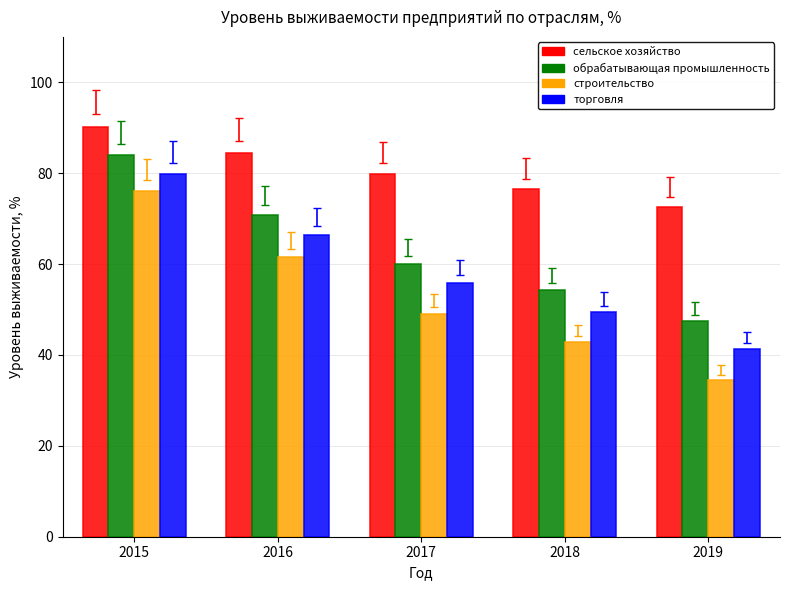

What is the greatest value displayed?

90.2